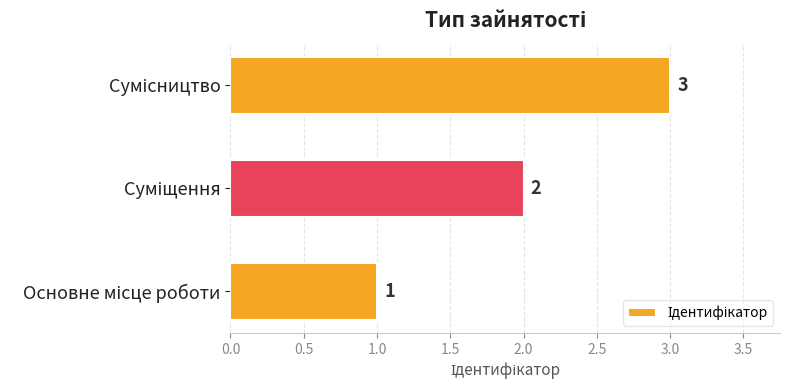

How many values are between 1 and 3?

3